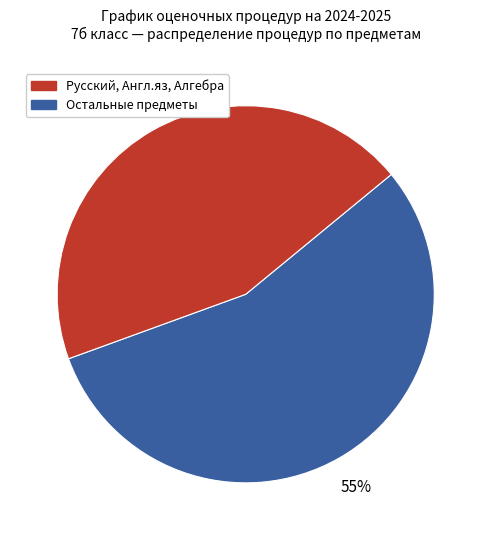

Is there a majority slice in this chart?

Yes